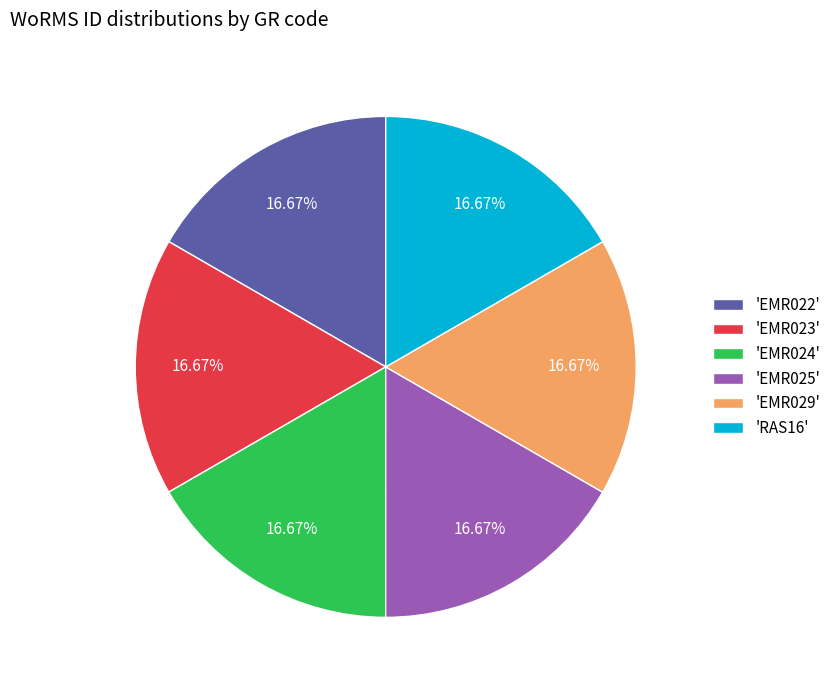

Does 'EMR024' account for over 50% of the chart?

No